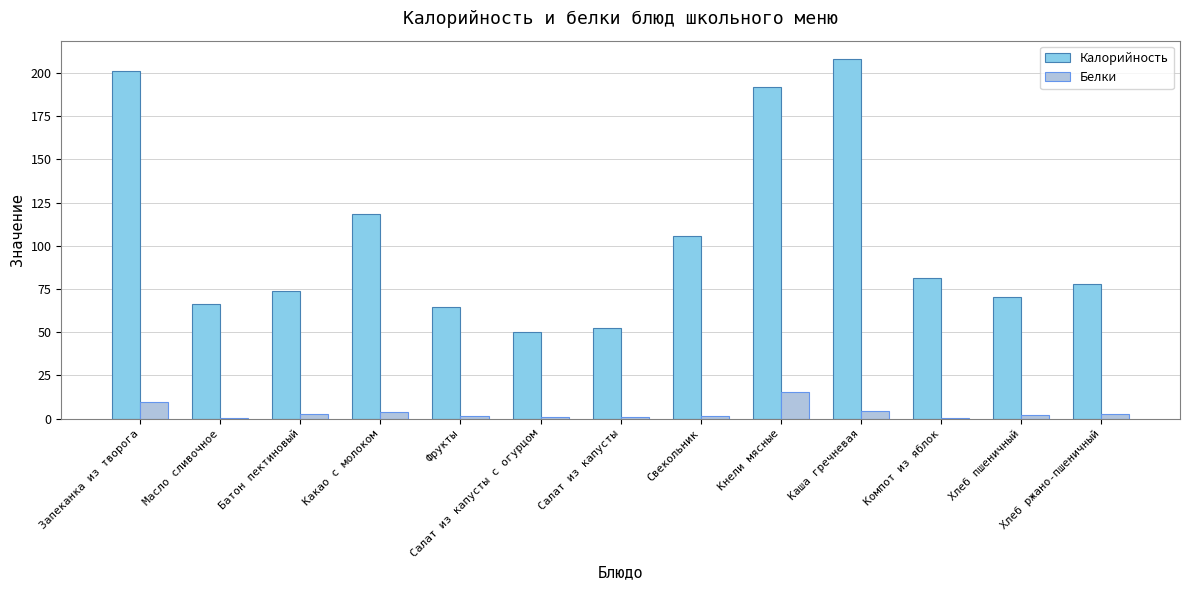

How many data points does each series have?

13